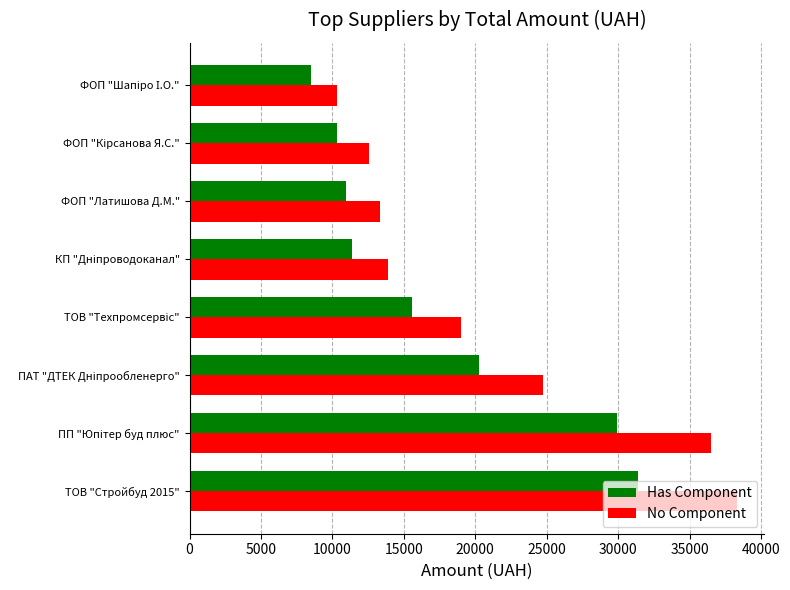

Which series has the largest total across all categories?

No Component